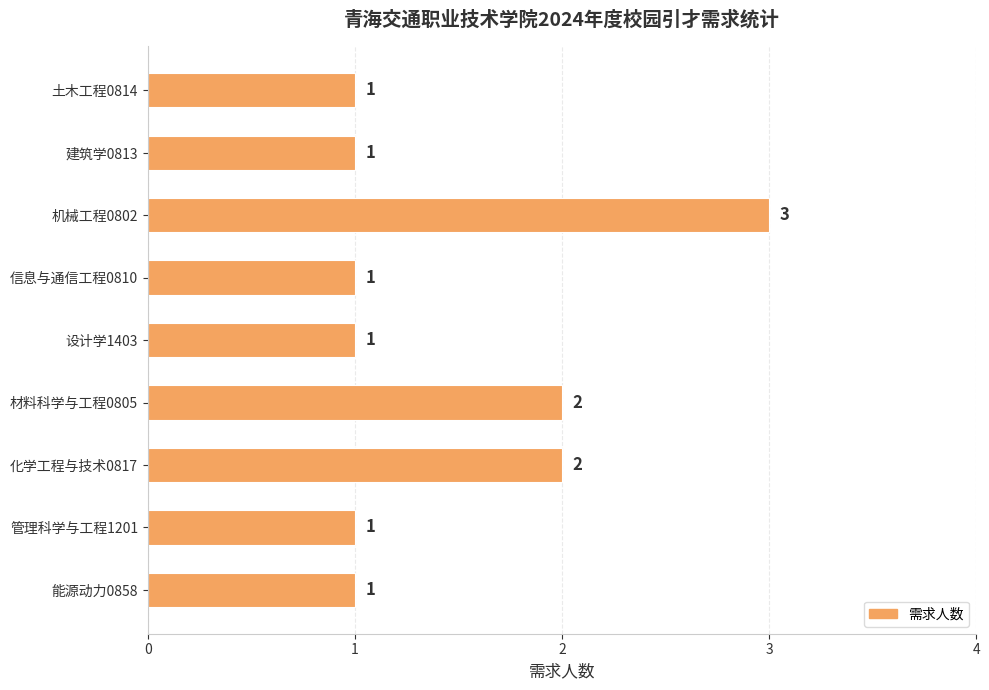

Reading top to bottom, extract all data points from this chart.

1	1	3	1	1	2	2	1	1